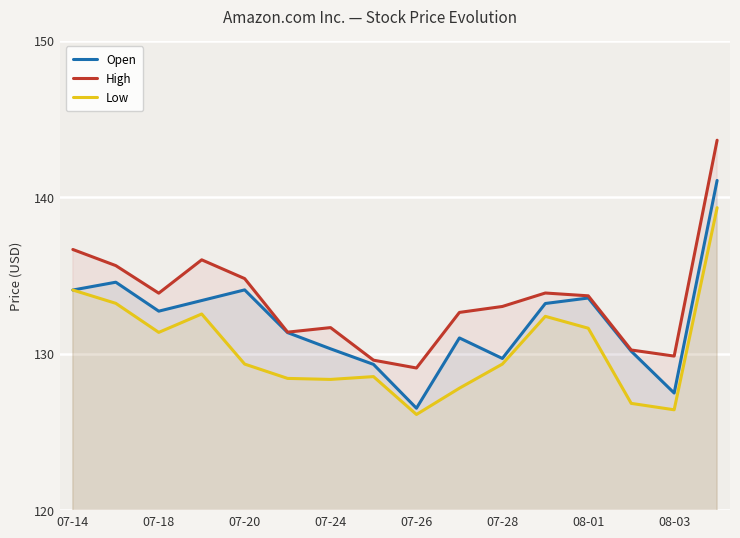

The value of Open at 07-24 is 27.4. True or false?

False